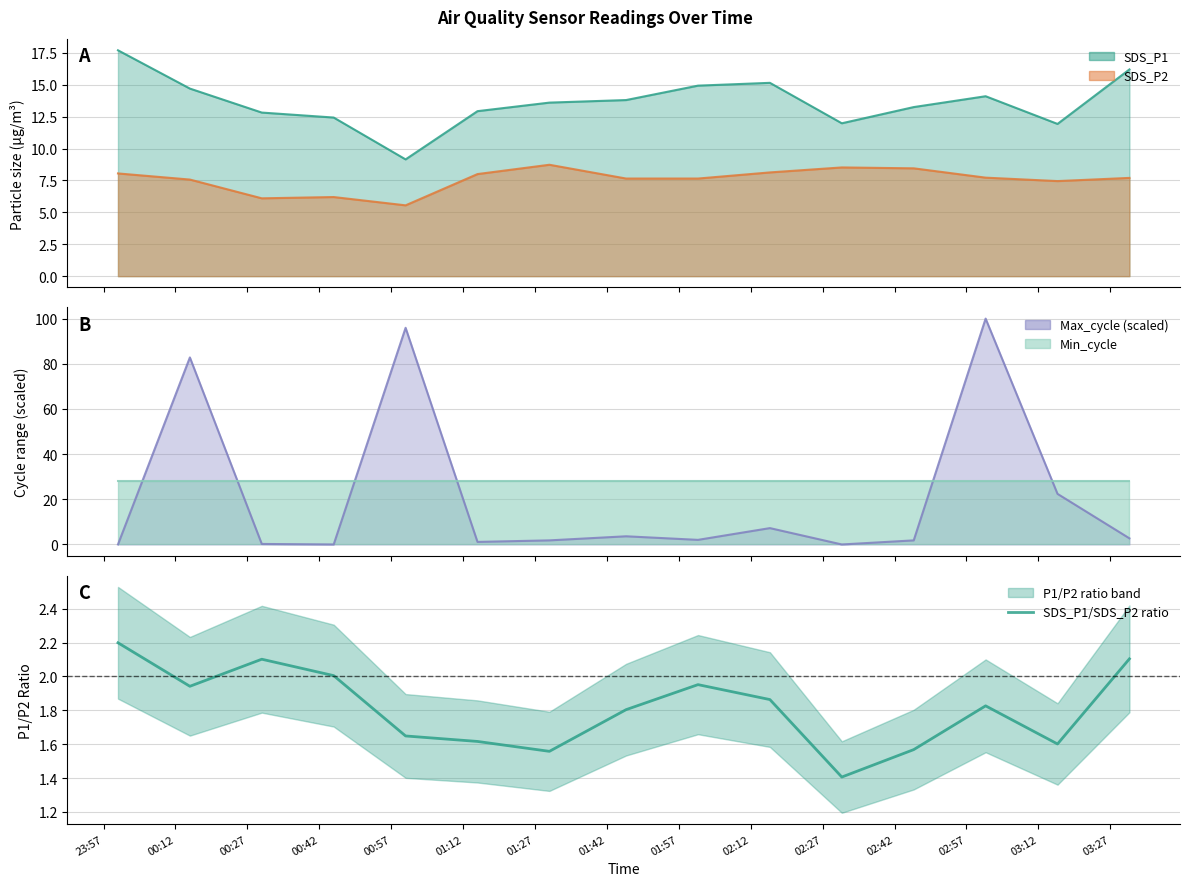

True or false: SDS_P1 and SDS_P2 intersect in this chart.

False